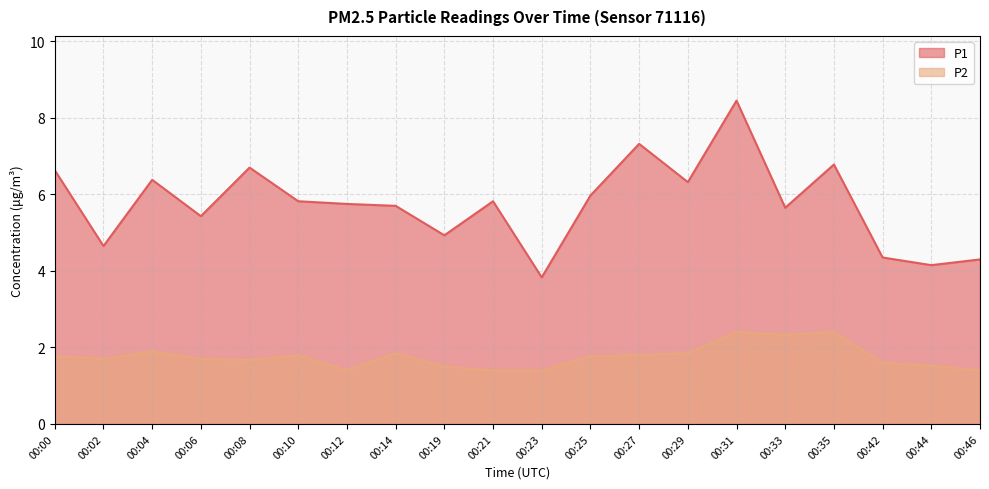

What is the difference between the maximum and minimum values in the P2 series?

1.0